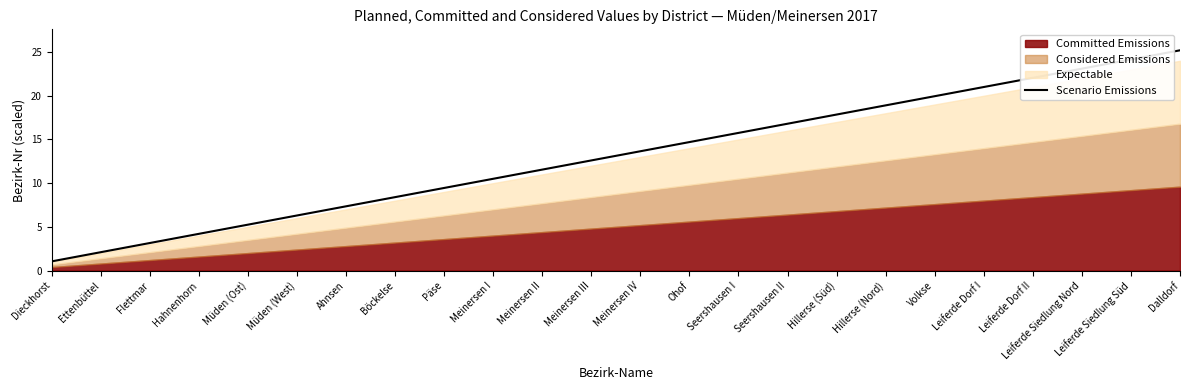

Reading left to right, extract all data points from this chart.

Dieckhorst=1.1	Ettenbüttel=2.1	Flettmar=3.2	Hahnenhorn=4.2	Müden (Ost)=5.2	Müden (West)=6.3	Ahnsen=7.4	Böckelse=8.4	Päse=9.5	Meinersen I=10.5	Meinersen II=11.6	Meinersen III=12.6	Meinersen IV=13.7	Ohof=14.7	Seershausen I=15.8	Seershausen II=16.8	Hillerse (Süd)=17.9	Hillerse (Nord)=18.9	Volkse=19.9	Leiferde Dorf I=21.0	Leiferde Dorf II=22.1	Leiferde Siedlung Nord=23.1	Leiferde Siedlung Süd=24.2	Dalldorf=25.2